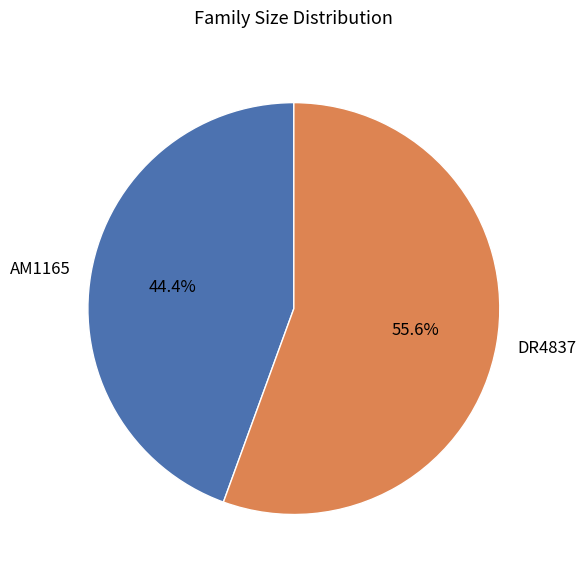

True or false: AM1165 accounts for 44% of the total.

True